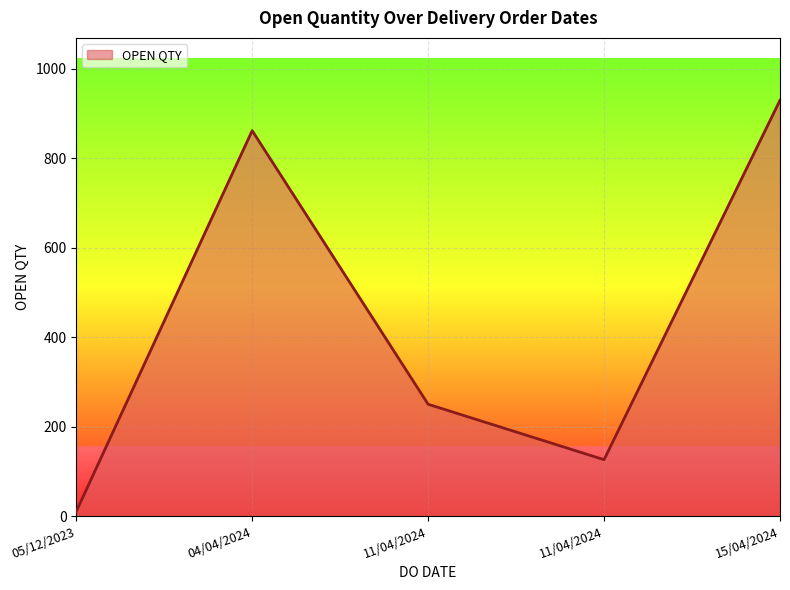

Does the chart display data point markers on the line(s)?

No